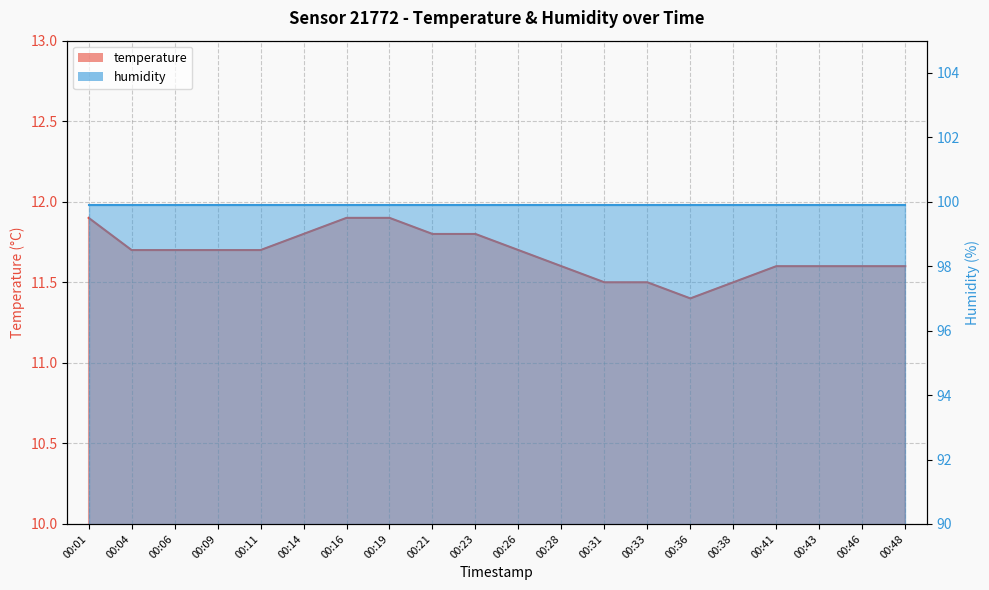

What is the difference between the second highest and minimum values?

0.5